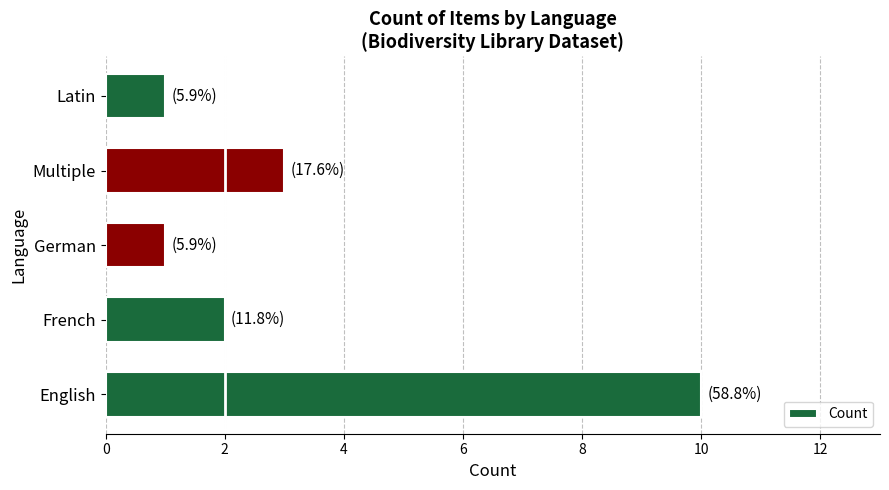

What is the average value?

3